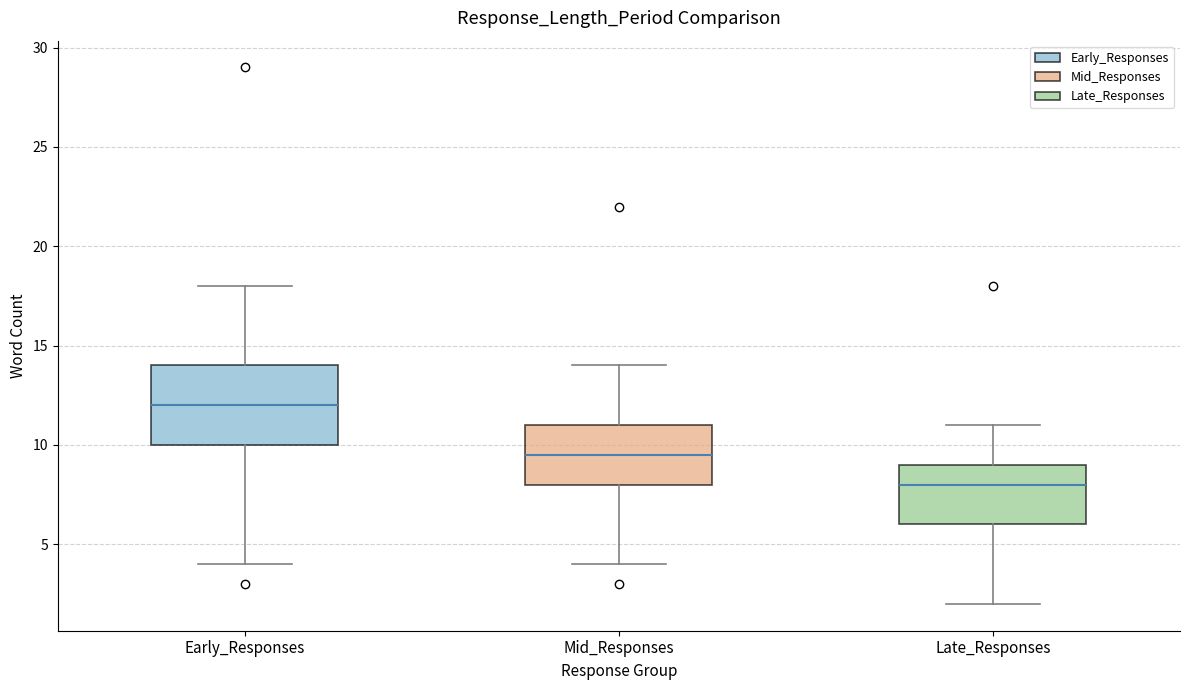

Comparing the boxes themselves (not the whiskers), which one is the tallest?

Early_Responses